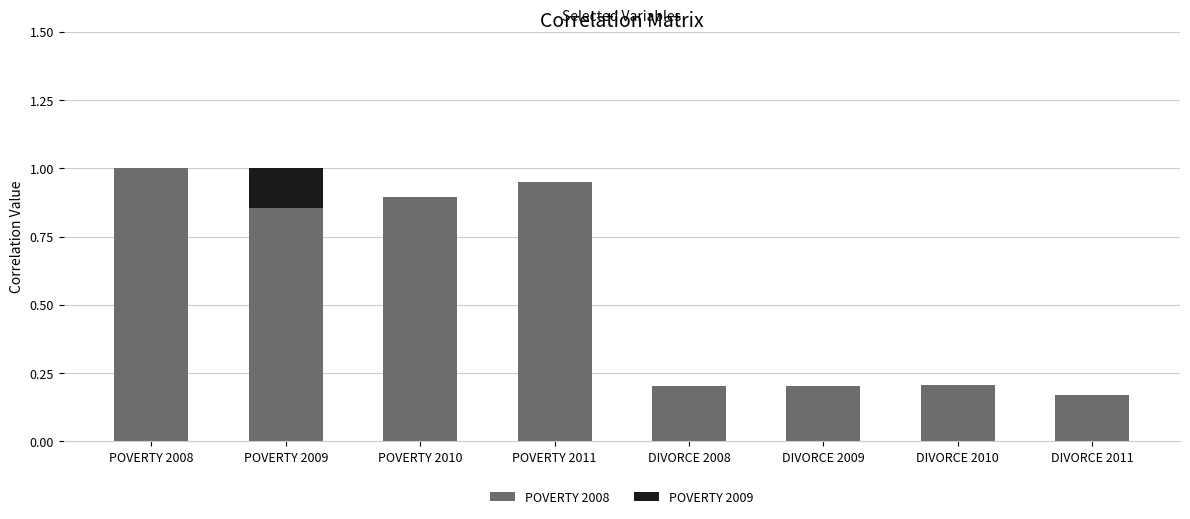

What is the maximum value for POVERTY 2008?

1.0